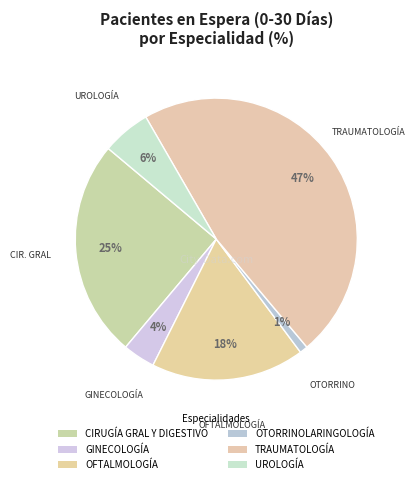

To the nearest percent, what percentage of the pie is GINECOLOGÍA?

4%